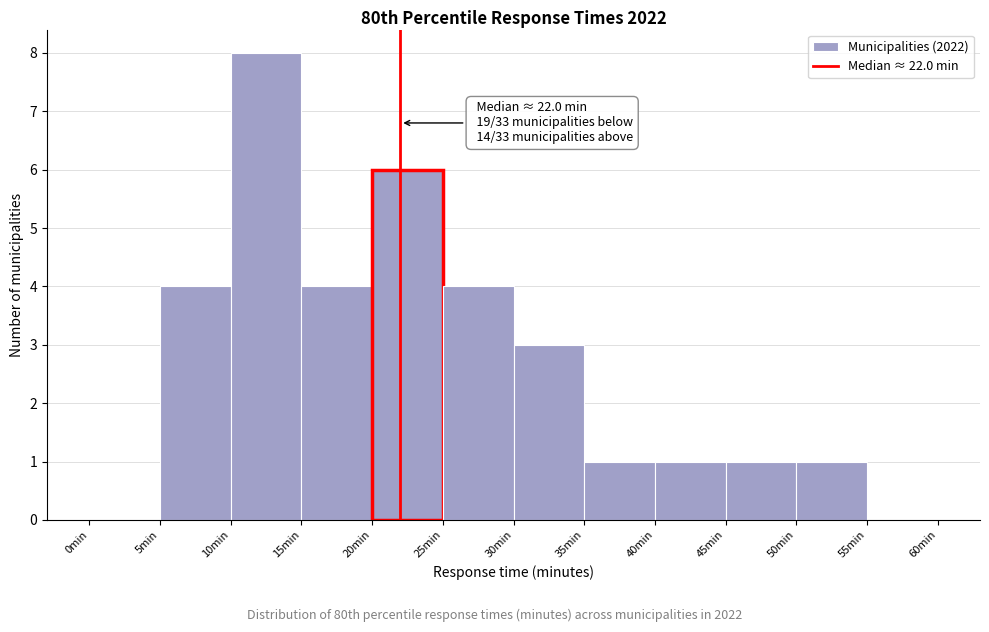

Which range on the x-axis has the tallest bar?

10 to 15